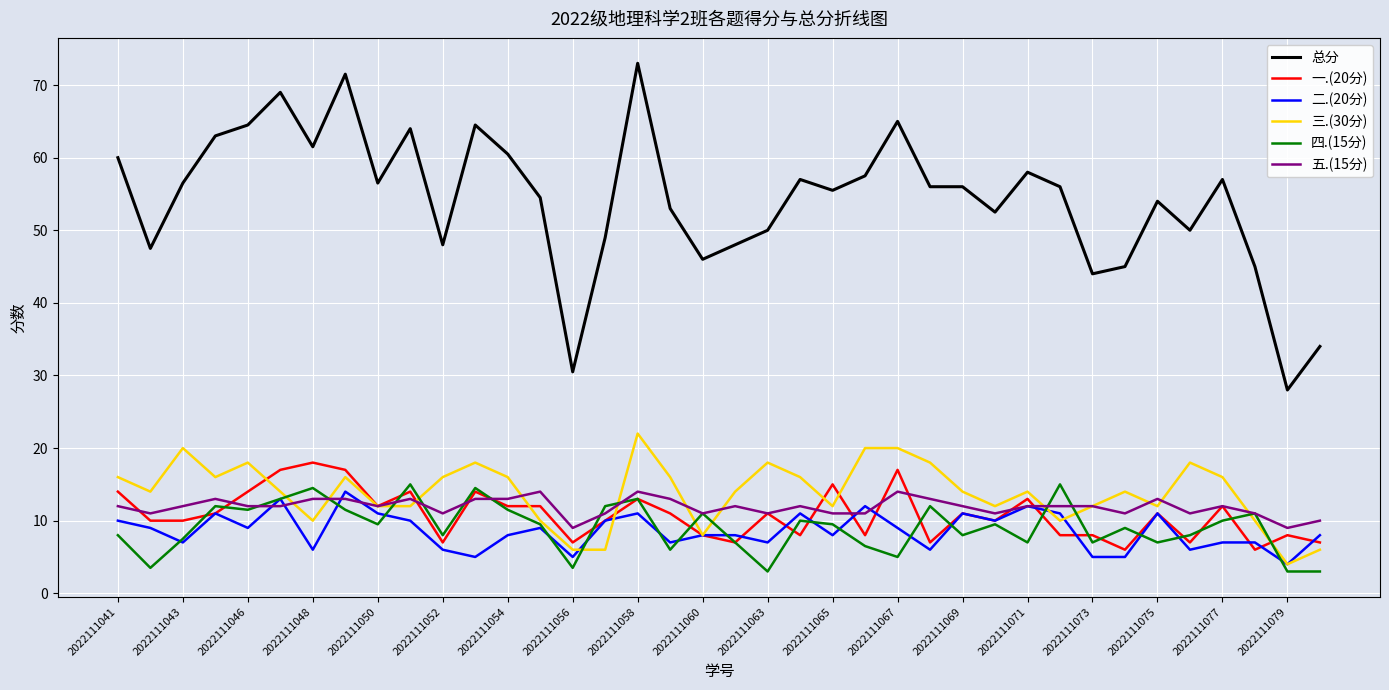

True or false: 总分 and 五.(15分) intersect in this chart.

False